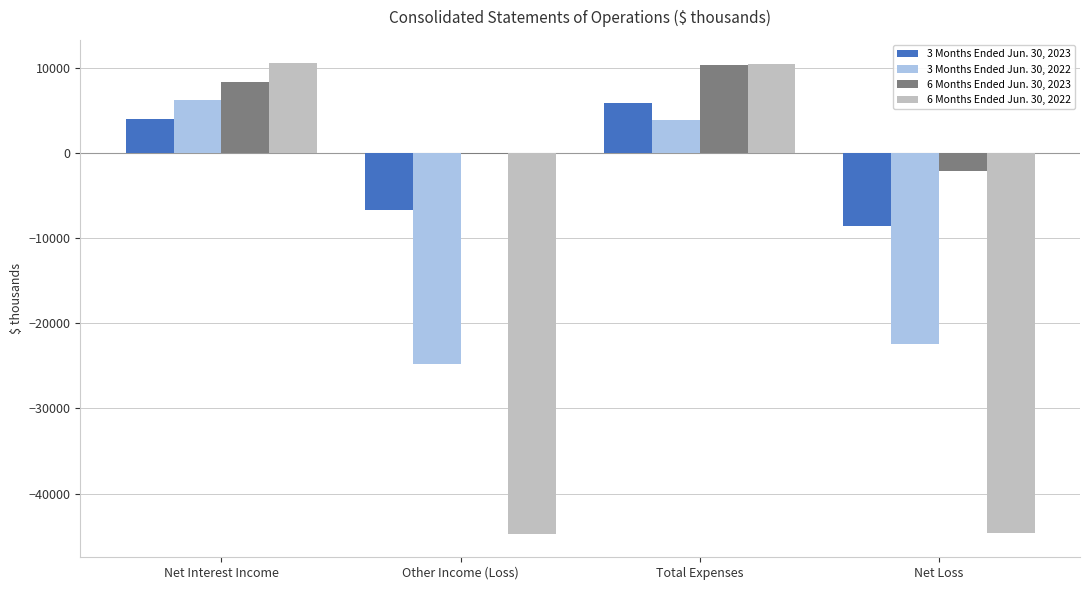

How many positive values does the 6 Months Ended Jun. 30, 2022 series have?

2